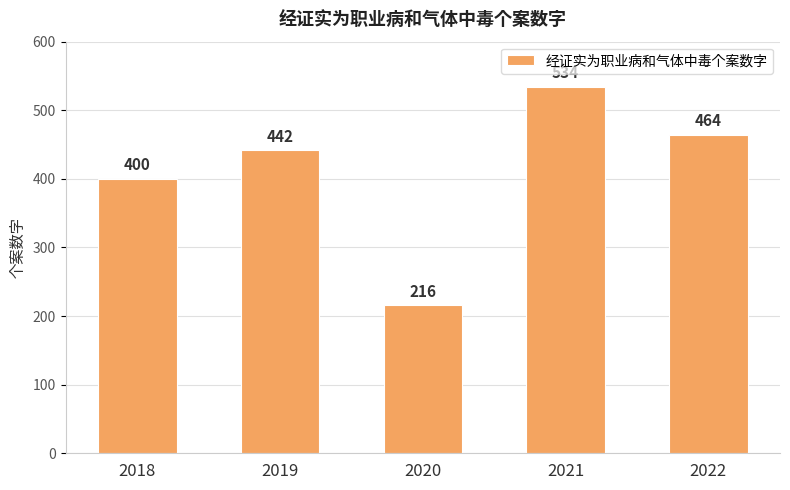

What is the sum of the values at 2018 and 2020?

616